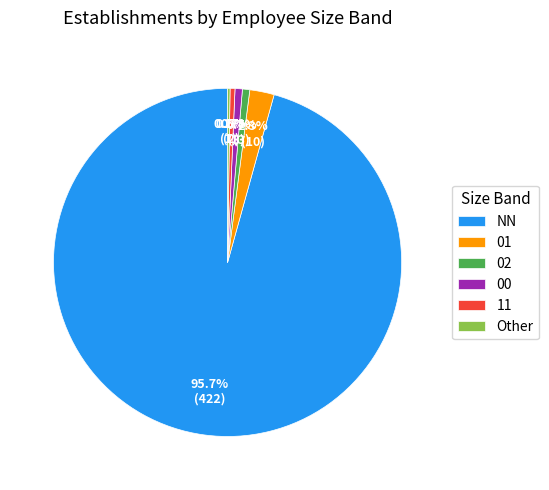

How much of the chart is everything except 00?

99.3%